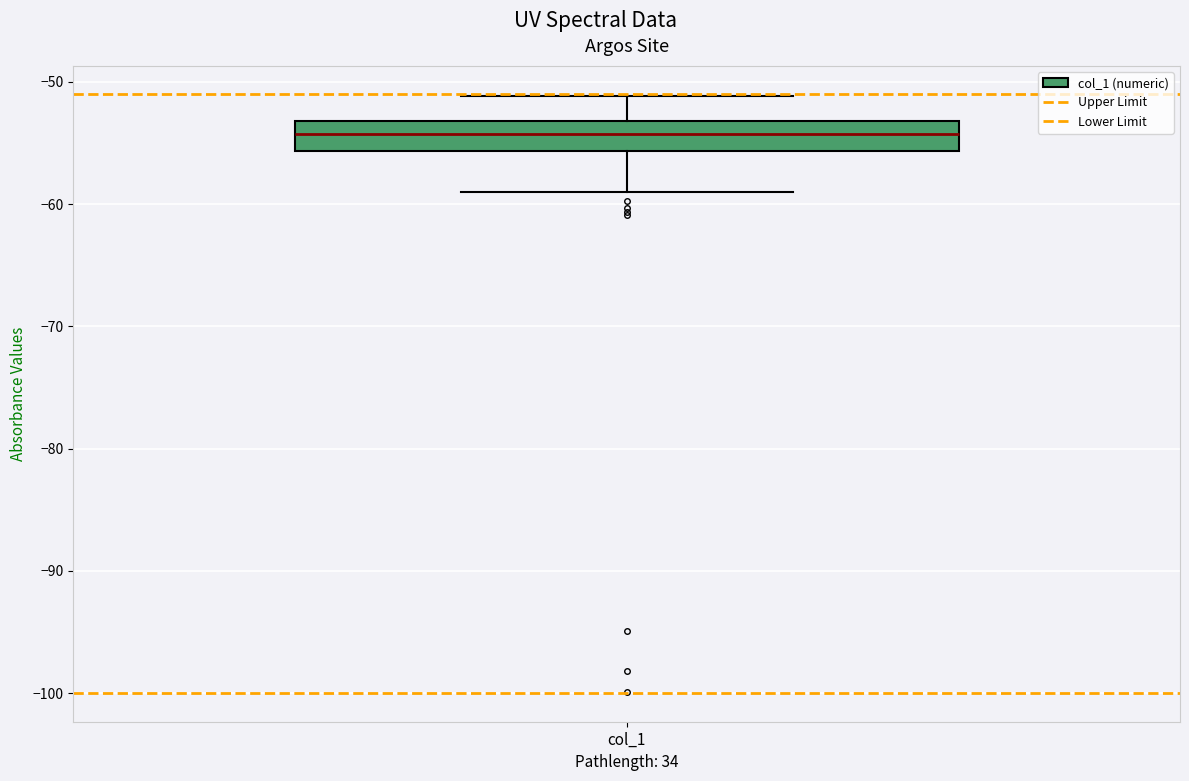

Read this box plot against the y-axis: the position of the median line, the range covered by the box, and the ends of both whiskers. The values are not printed on the chart, so give them approximately, as read against the axis.

median -54, box -56 to -53, whiskers -59 to -51